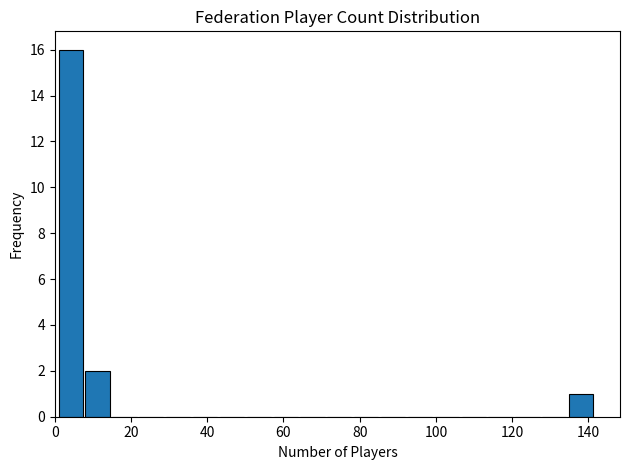

Around what value on the x-axis is the tallest bar? Give the approximate position of its centre, as read against the axis.

4